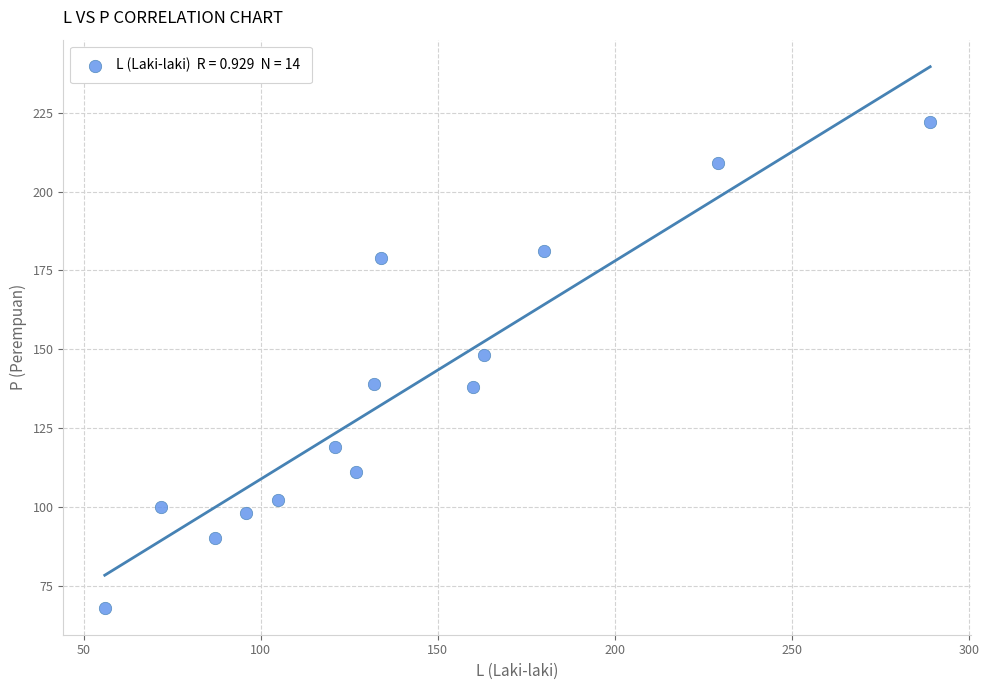

What Y value in the scatter plot is closest to 145?

148